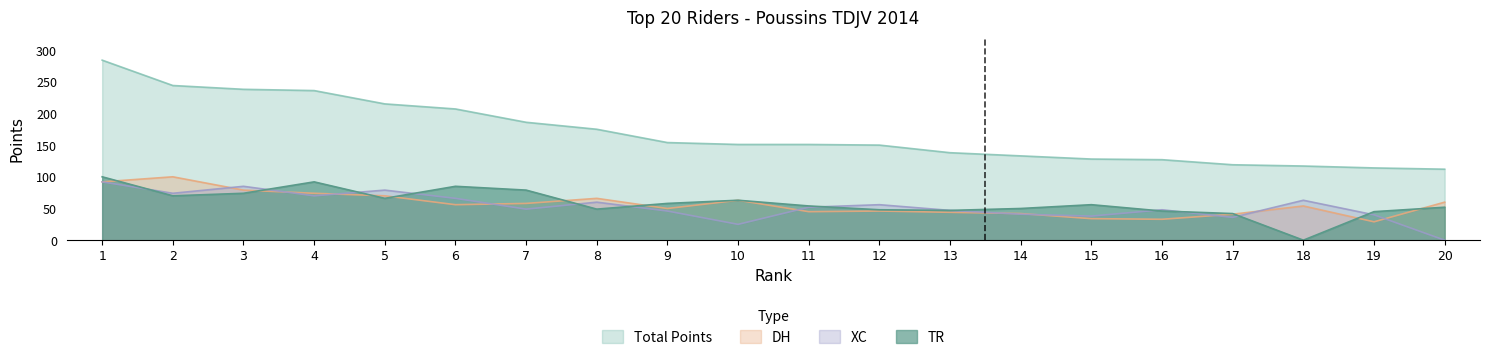

How many positive values does the TR series have?

19